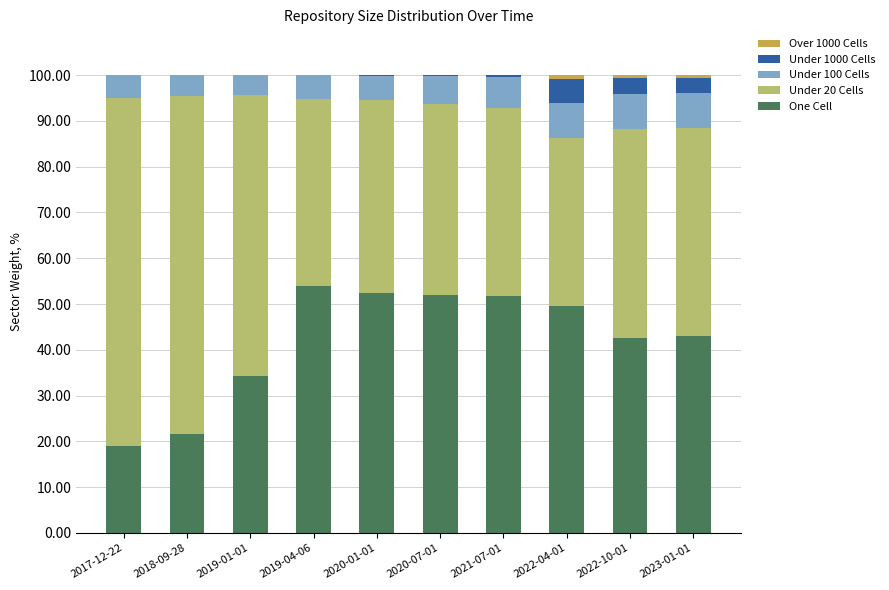

Are the bars grouped side by side (vs. stacked)?

No